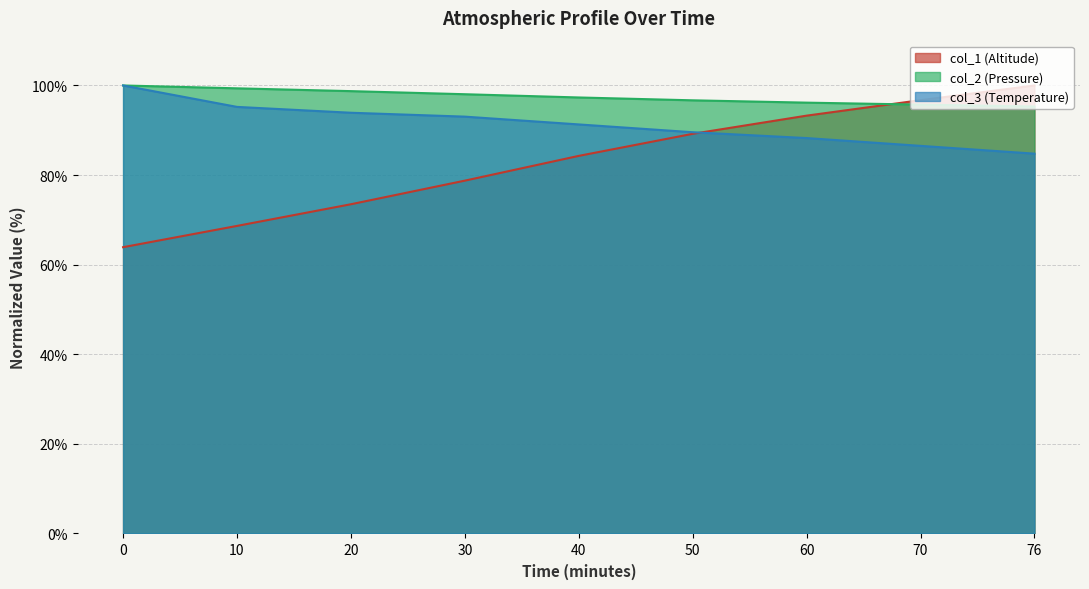

What is the spread (max minus min) of values at 30?

19.3